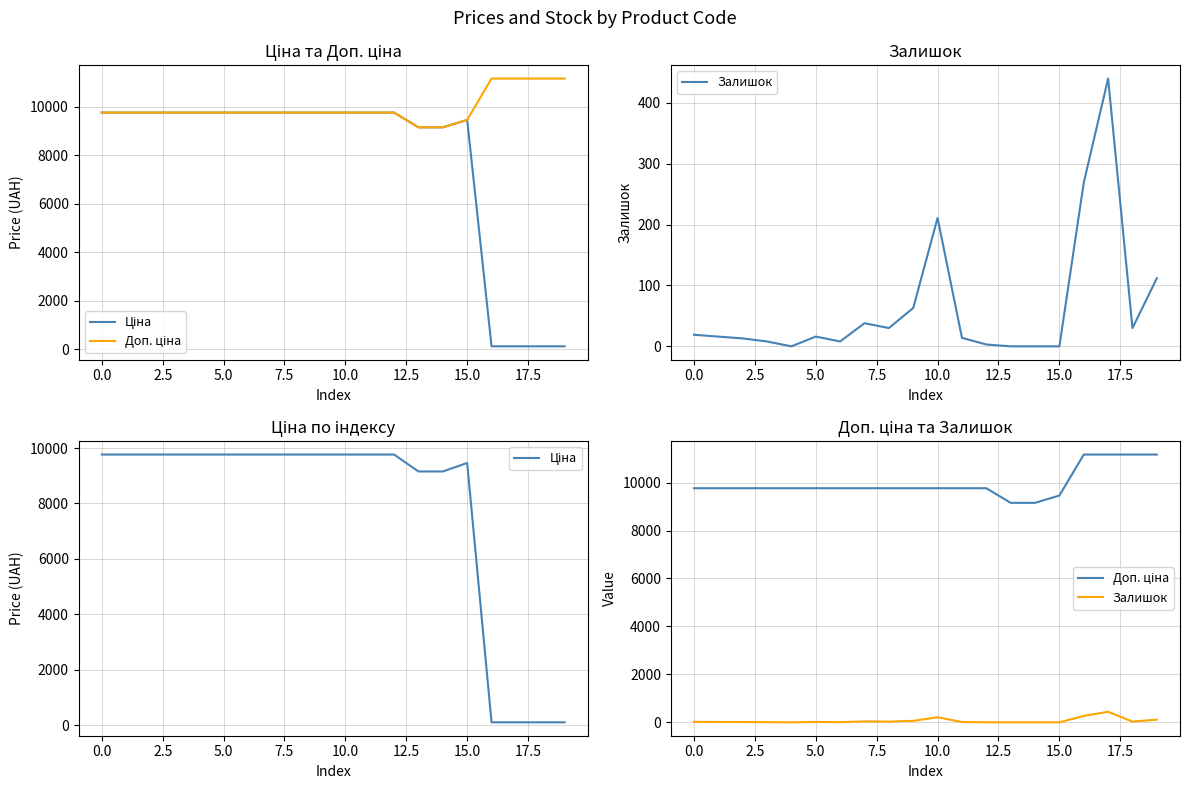

True or false: Залишок has a value of 13.0 at 2.5.

True